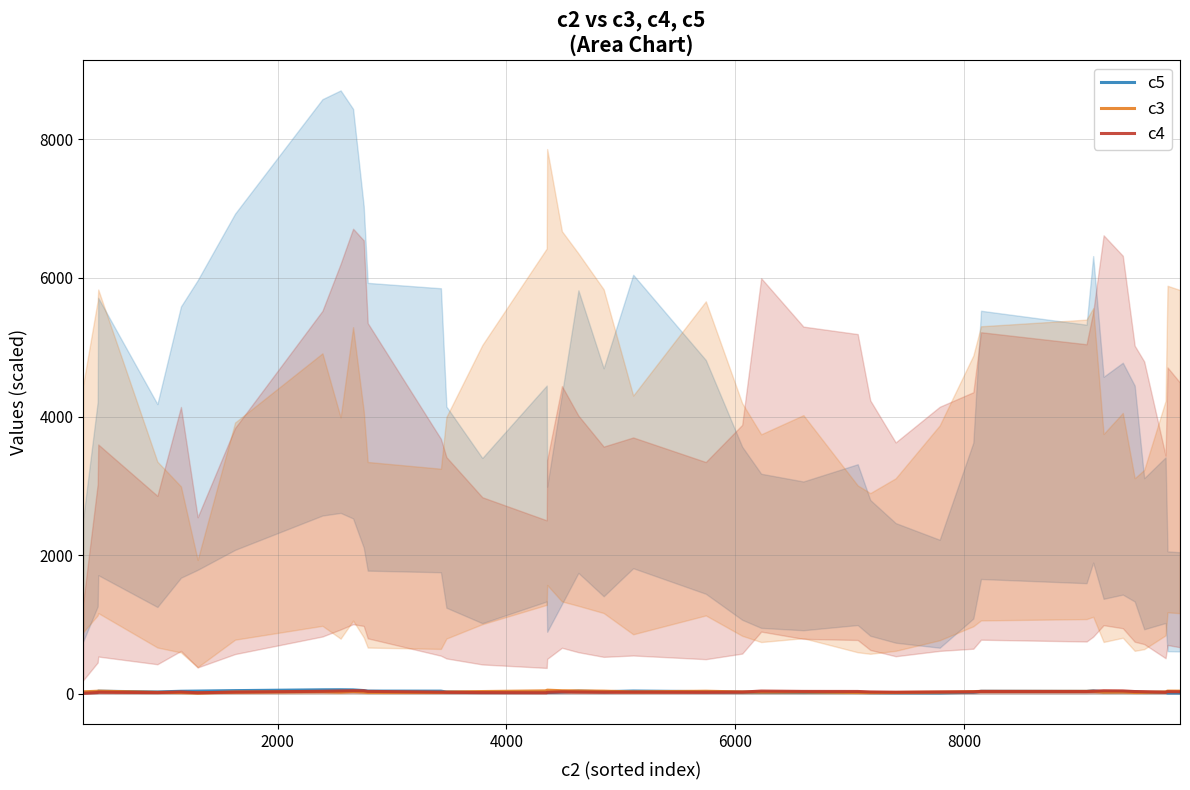

Is the value of c4 at 10000 greater than the value of c5 at 16?

No